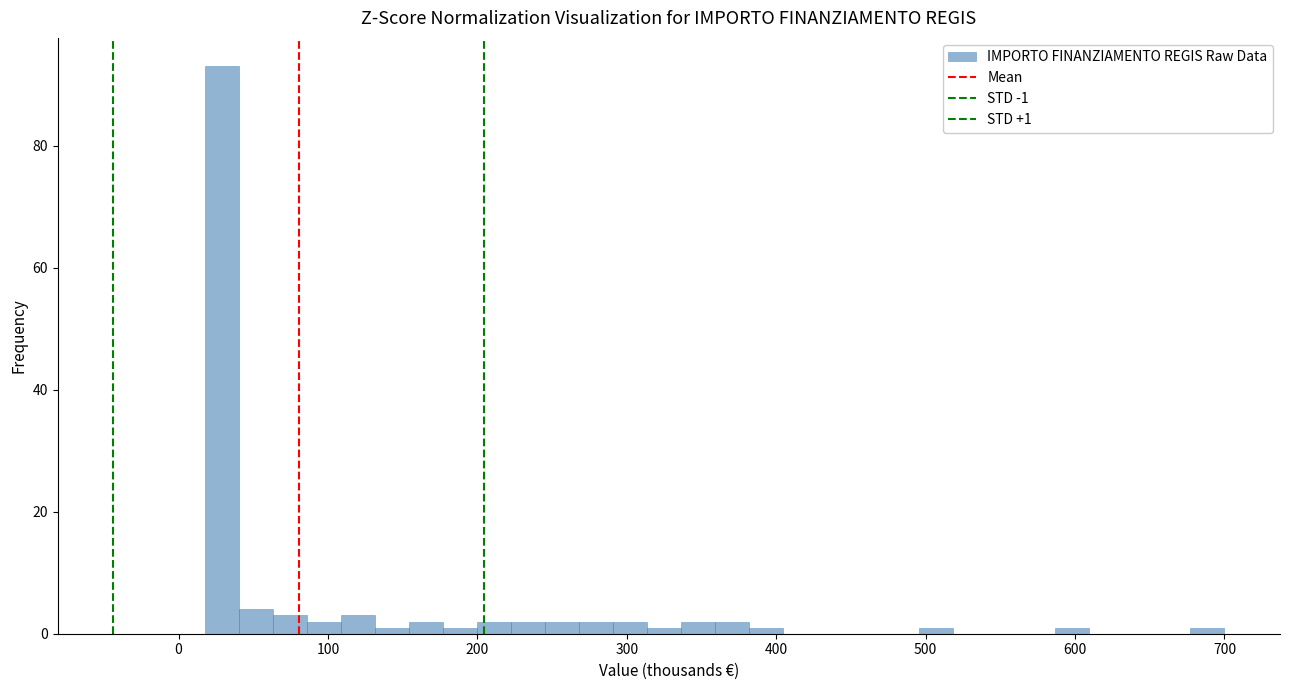

Around what value on the x-axis is the tallest bar? Give the approximate position of its centre, as read against the axis.

30